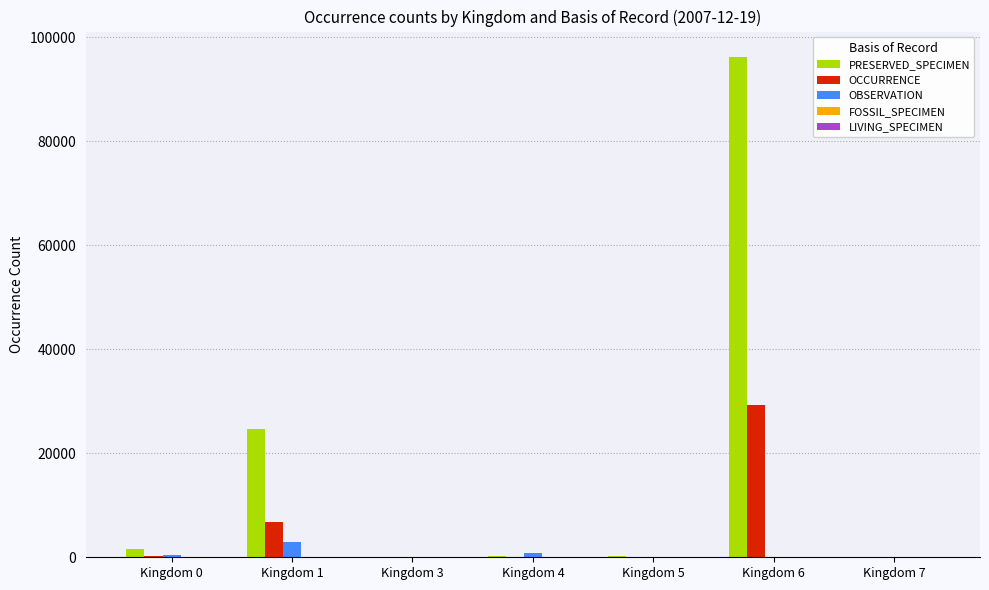

Where is PRESERVED_SPECIMEN nearest to the value 48146?

Kingdom 1